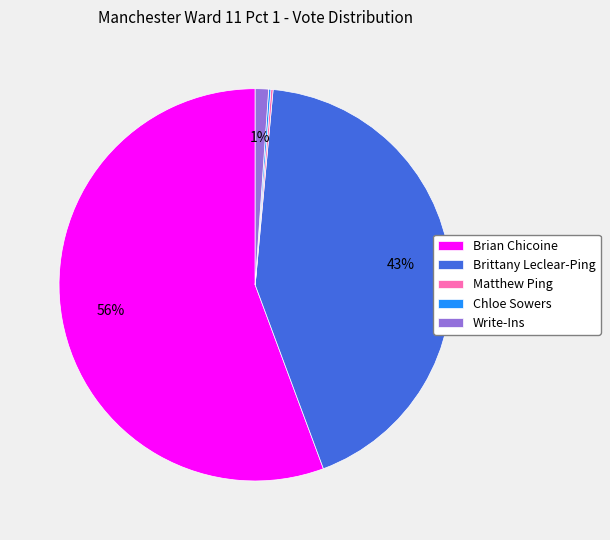

The Brittany Leclear-Ping slice represents 43% of the pie. True or false?

True